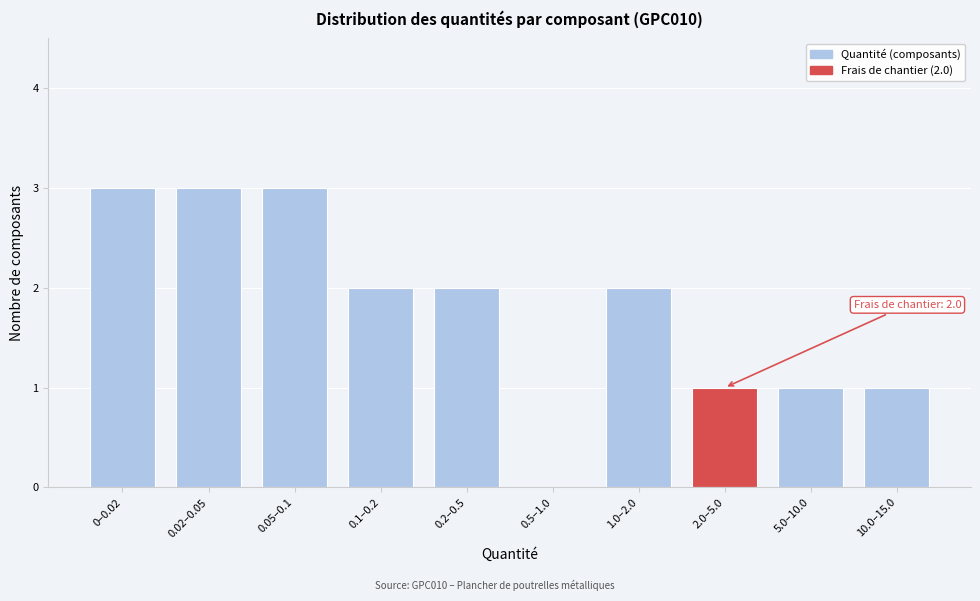

Reading left to right, list all the values displayed in this chart.

0–0.02=3	0.02–0.05=3	0.05–0.1=3	0.1–0.2=2	0.2–0.5=2	0.5–1.0=0	1.0–2.0=2	2.0–5.0=1	5.0–10.0=1	10.0–15.0=1